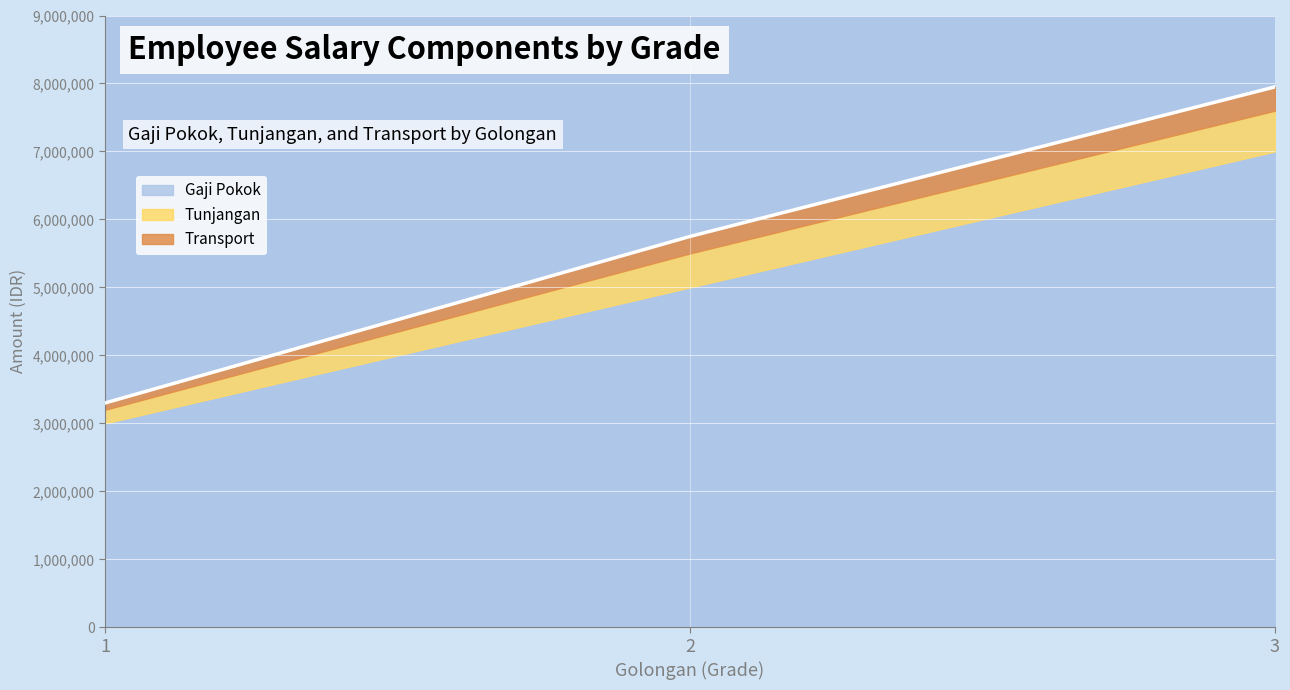

Is it true that Transport equals 250000 at 2?

True